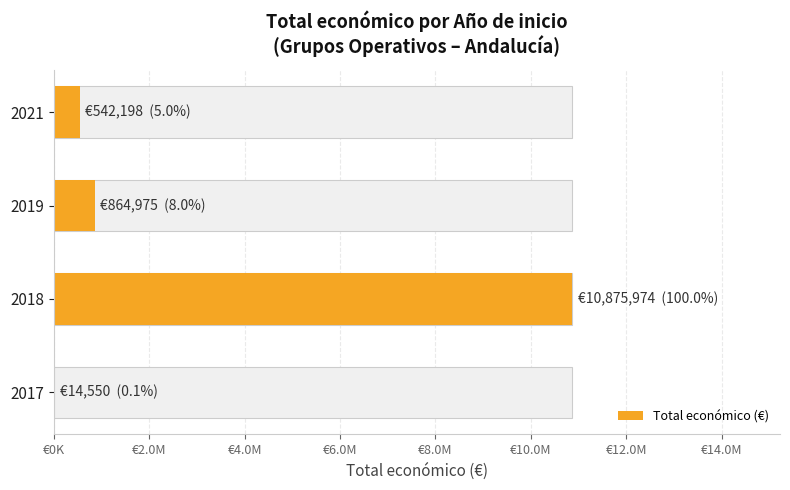

What is the maximum value shown in the chart?

10875974